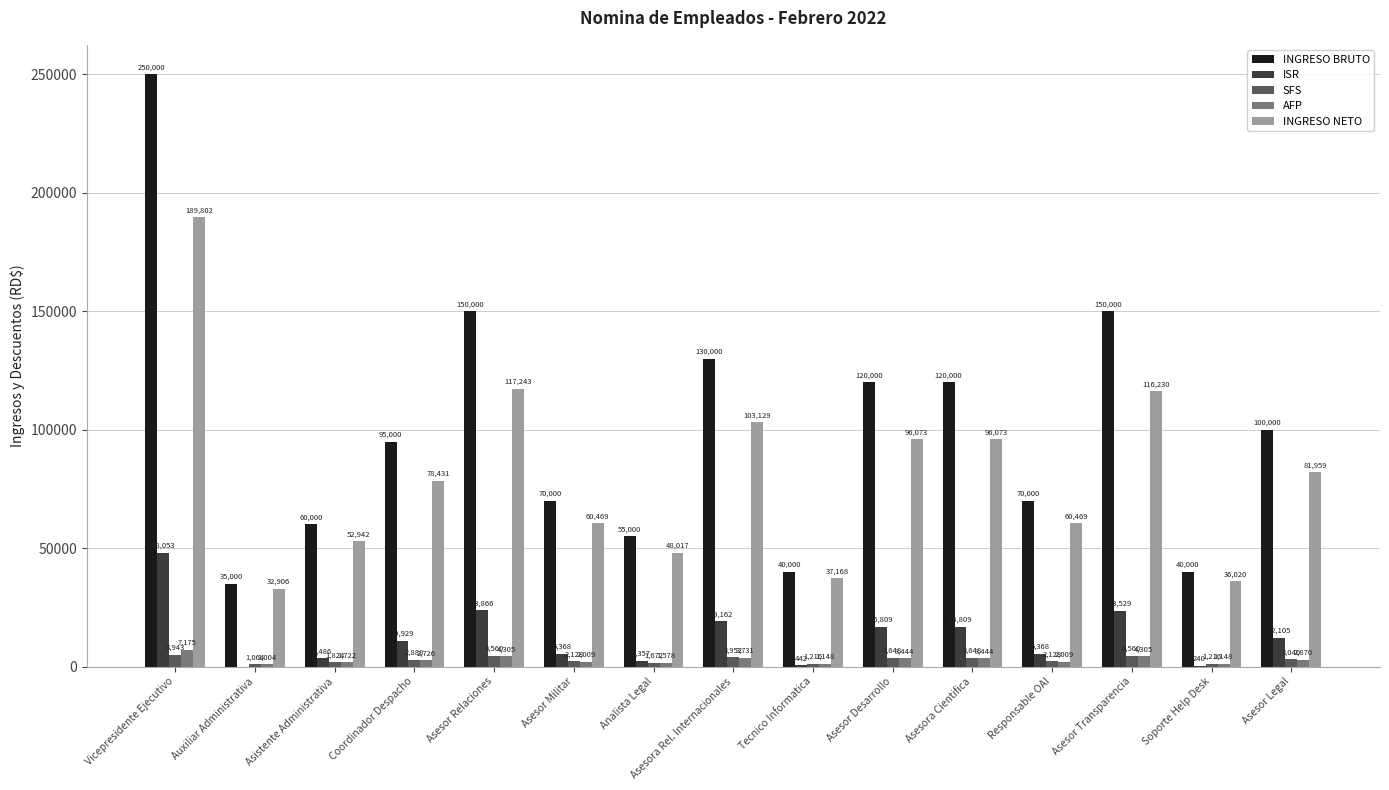

The value of INGRESO NETO at Auxiliar Administrativa is 20004.4. True or false?

False